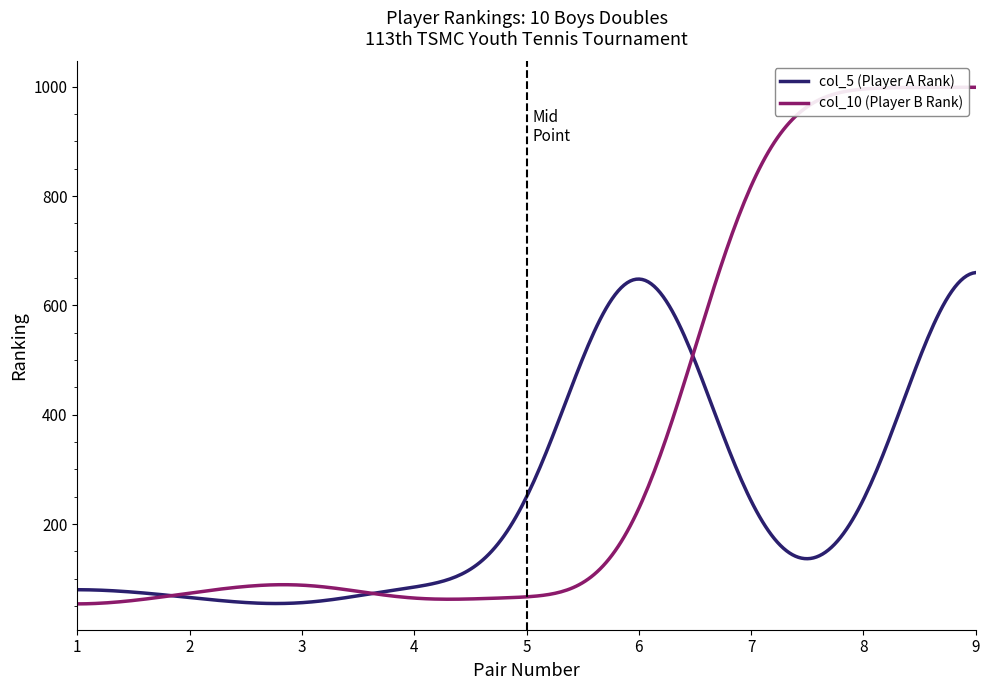

What is the minimum value shown in the chart?

53.9